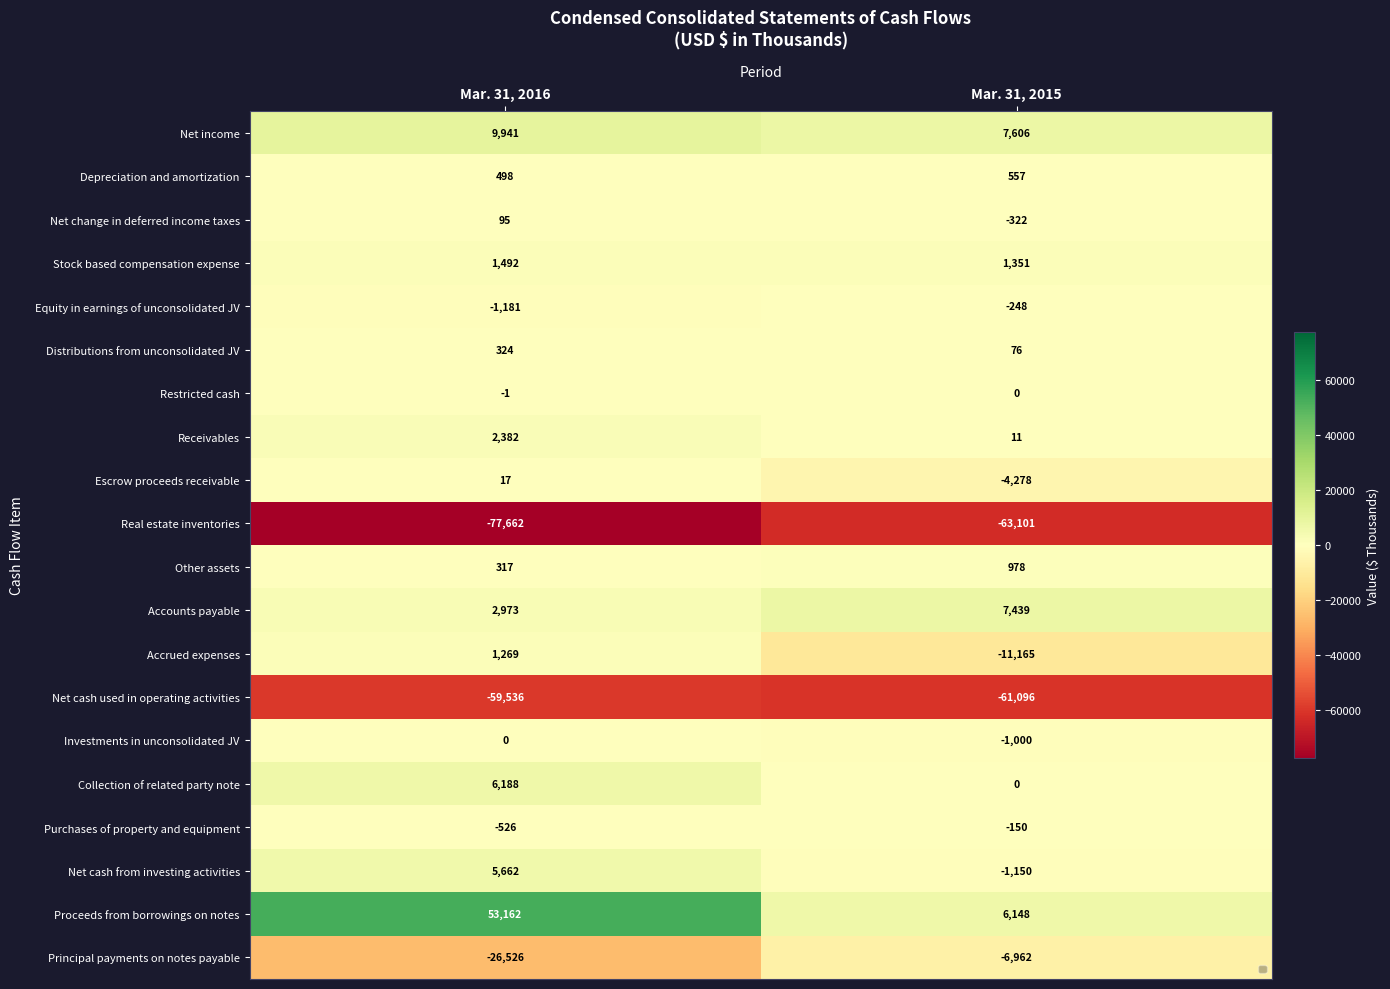

At which label is Restricted cash closest to 0?

Mar. 31, 2015